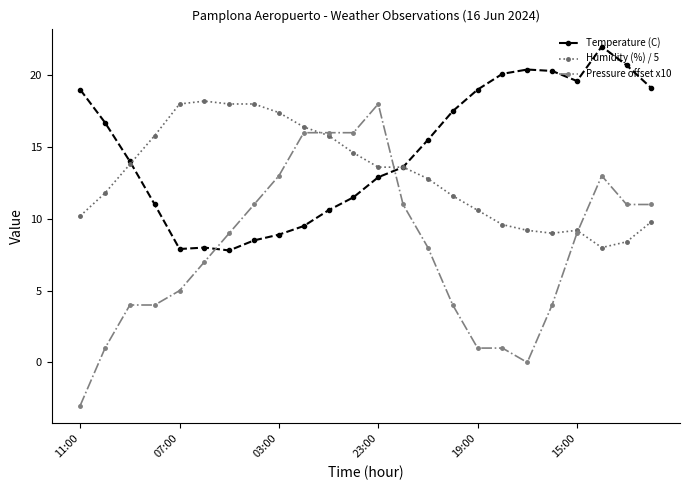

What is the greatest value displayed?

22.0